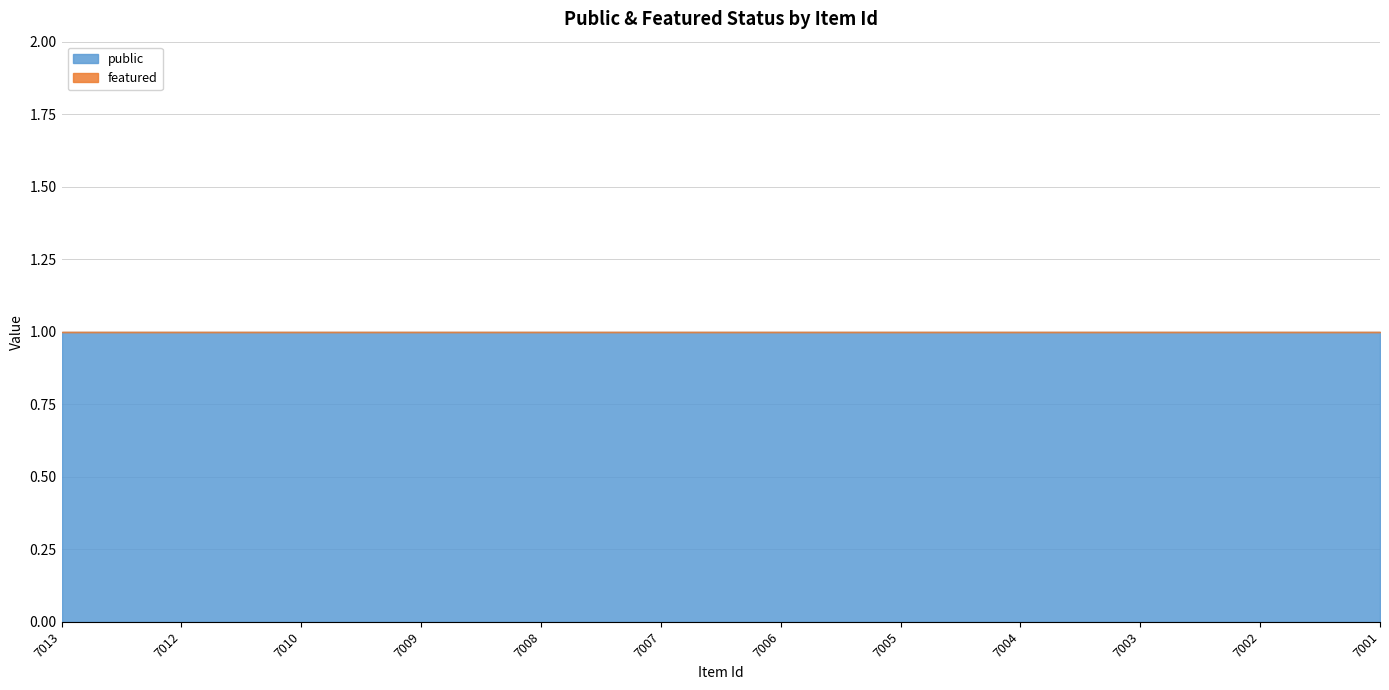

Rank the series at 7002 from highest to lowest value.

public, featured